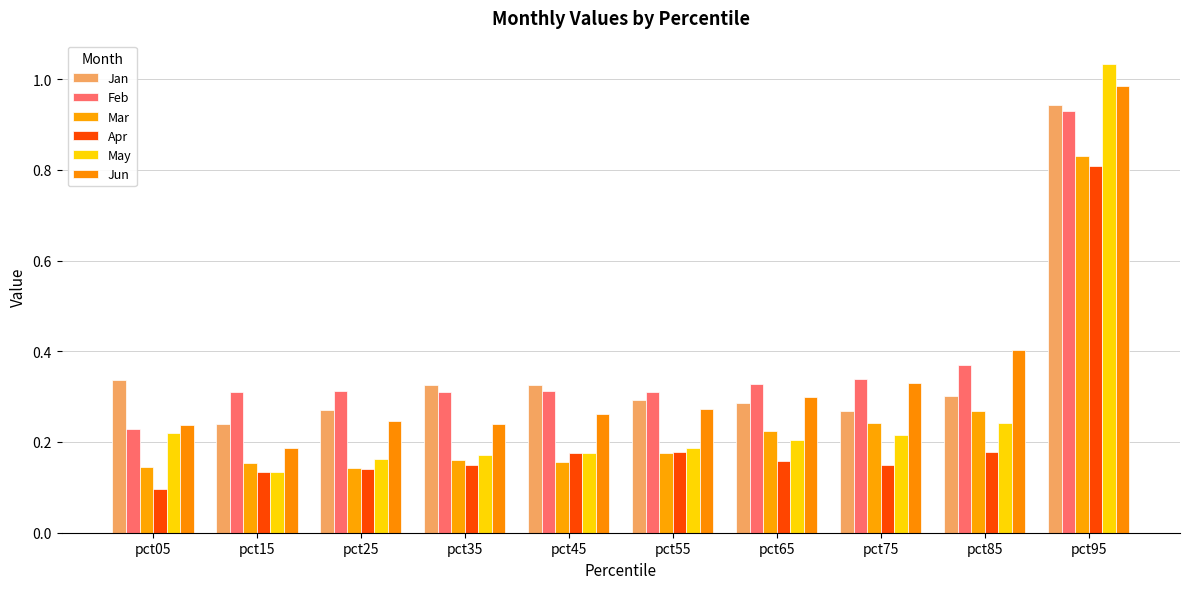

Where is Jan nearest to the value 0?

pct15